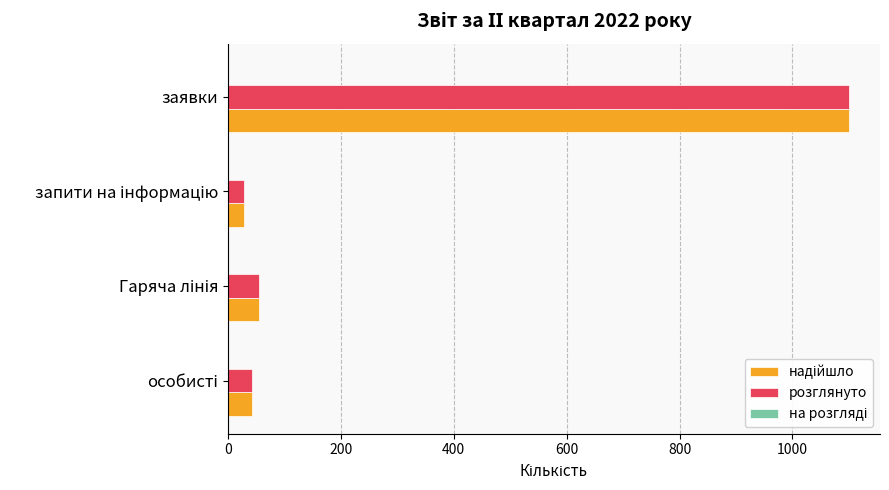

What is the greatest value displayed?

1100